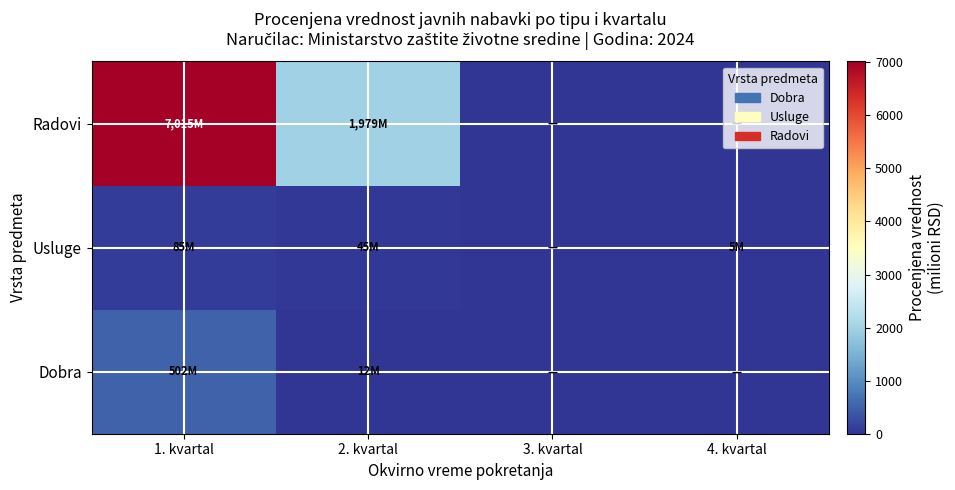

What is the greatest value displayed?

7015.0